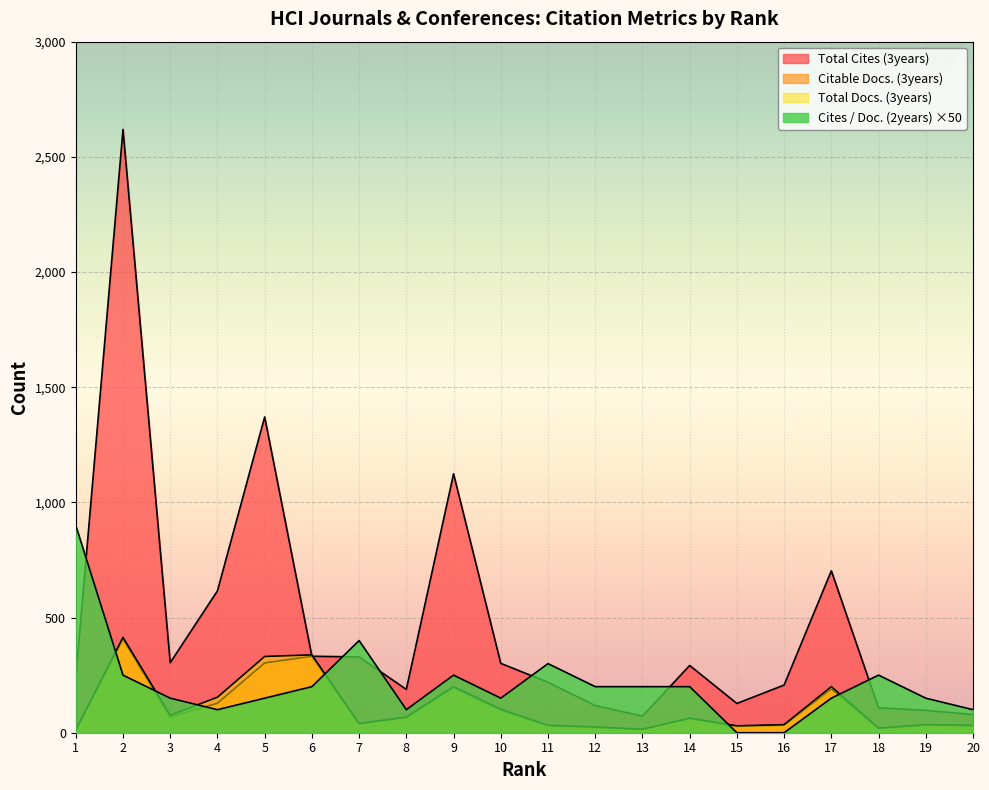

Where does the Total Cites (3years) series first go above 292?

2